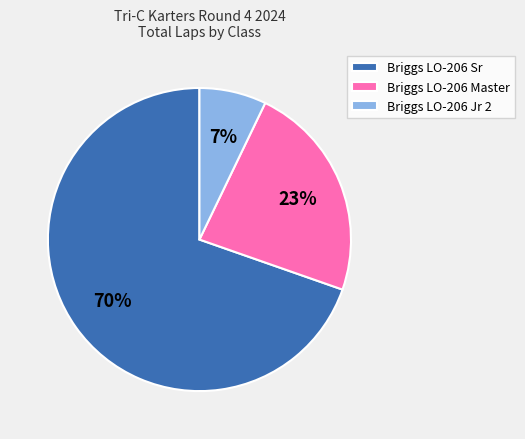

Is it true that Briggs LO-206 Sr is 70% of the pie?

True